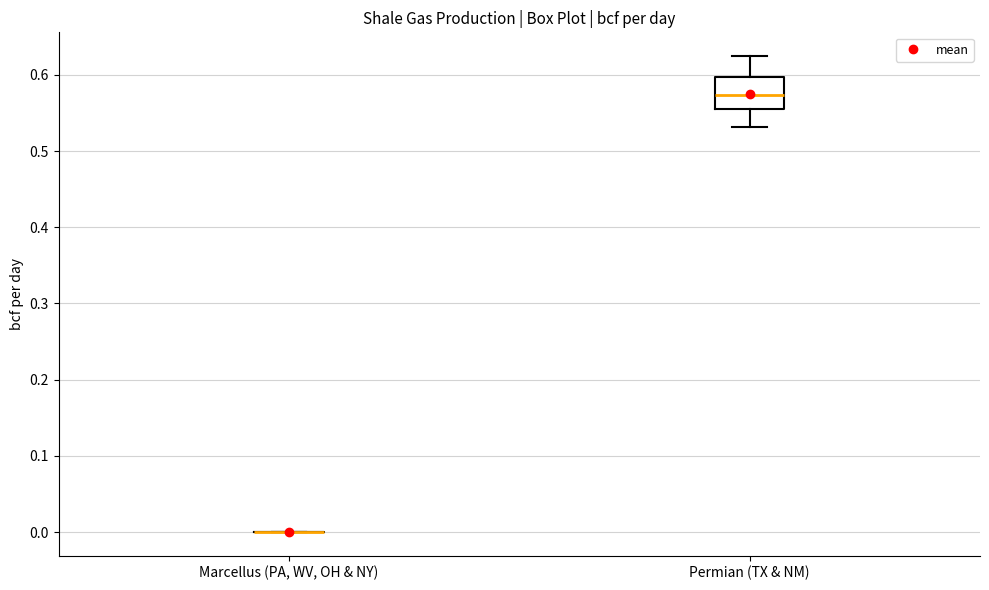

Reading left to right, read every box against the y-axis: the position of its median line, the range the box covers, and the ends of its whiskers. The values are not printed on the chart, so give them approximately, as read against the axis.

Marcellus (PA, WV, OH & NY): box collapsed to a line at 0.00, whiskers 0.00 to 0.00
Permian (TX & NM): median 0.57, box 0.56 to 0.60, whiskers 0.53 to 0.62